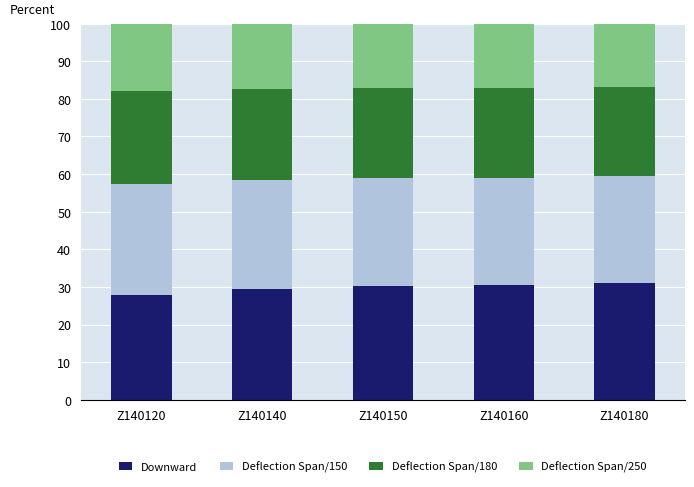

At which label does Downward first exceed 30?

Z140150